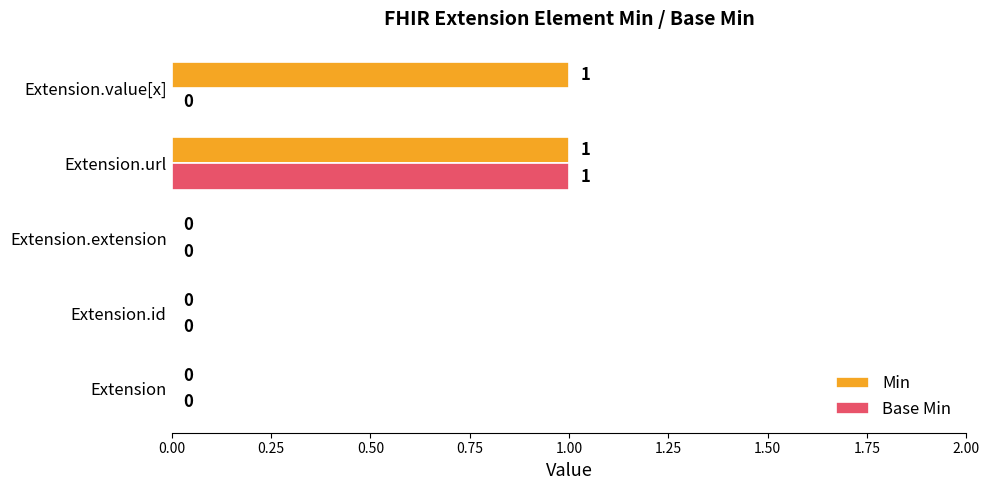

The Min series shows 1 at Extension.extension. True or false?

False